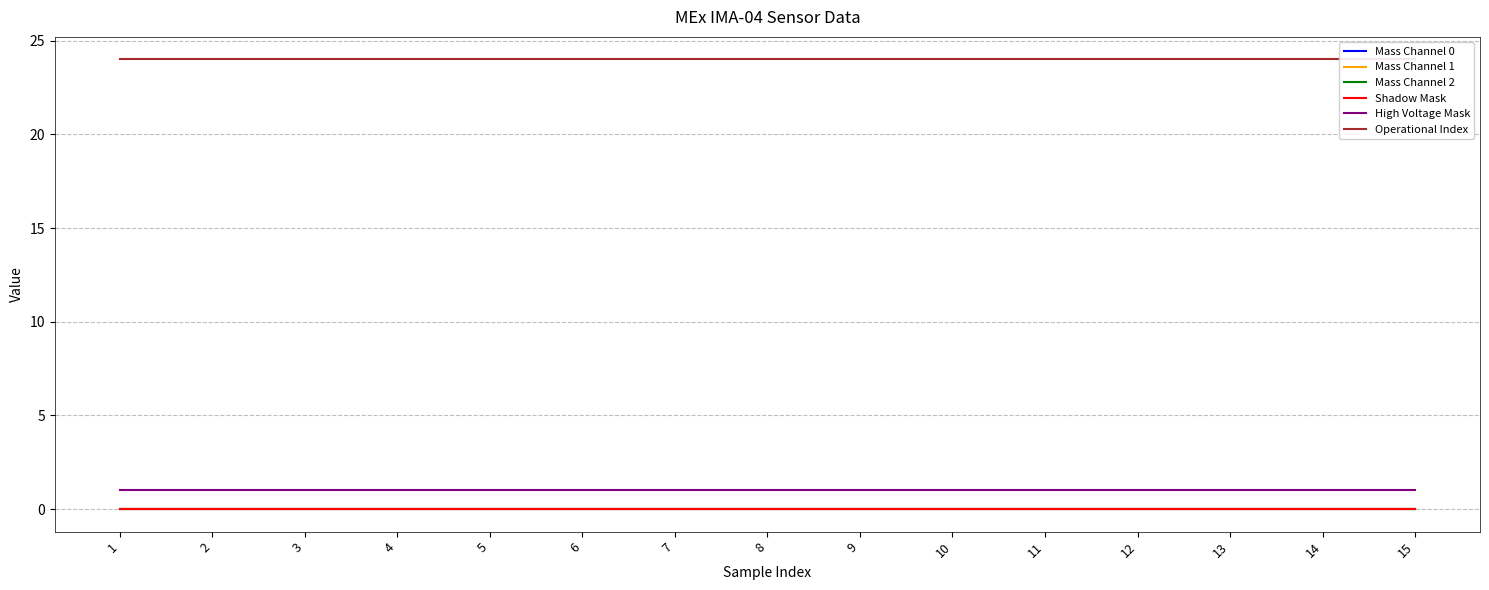

Reading left to right, list all the values displayed in this chart.

Mass Channel 0: 0	0	0	0	0	0	0	0	0	0	0	0	0	0	0
Mass Channel 1: 0	0	0	0	0	0	0	0	0	0	0	0	0	0	0
Mass Channel 2: 0	0	0	0	0	0	0	0	0	0	0	0	0	0	0
Shadow Mask: 0	0	0	0	0	0	0	0	0	0	0	0	0	0	0
High Voltage Mask: 1	1	1	1	1	1	1	1	1	1	1	1	1	1	1
Operational Index: 24	24	24	24	24	24	24	24	24	24	24	24	24	24	24